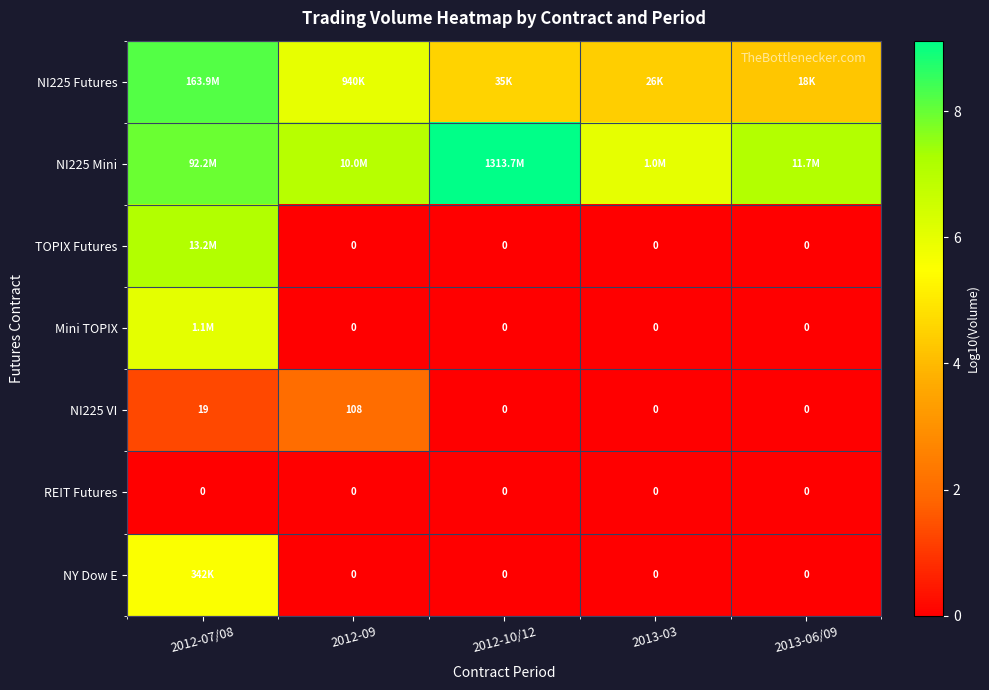

What is the maximum value shown in the chart?

9.1